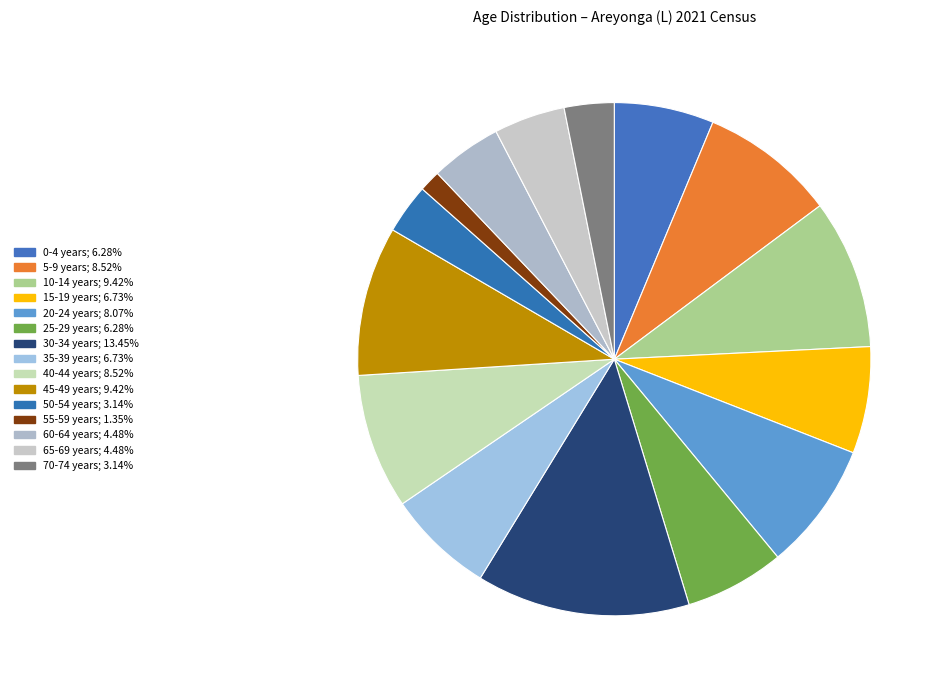

How much of the chart is everything except 70-74 years?

96.9%